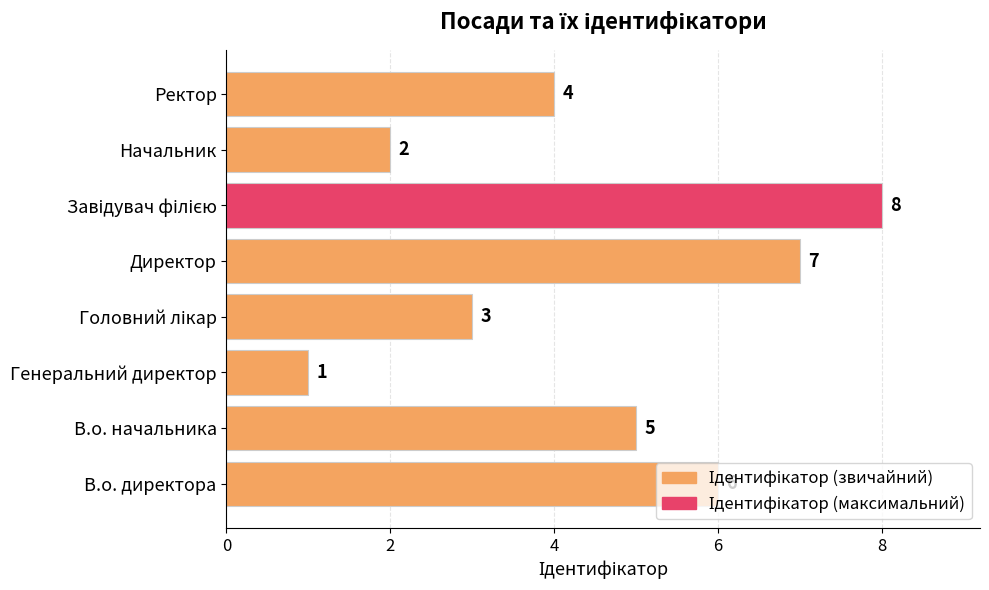

What is the change in value from Директор to Ректор?

-3